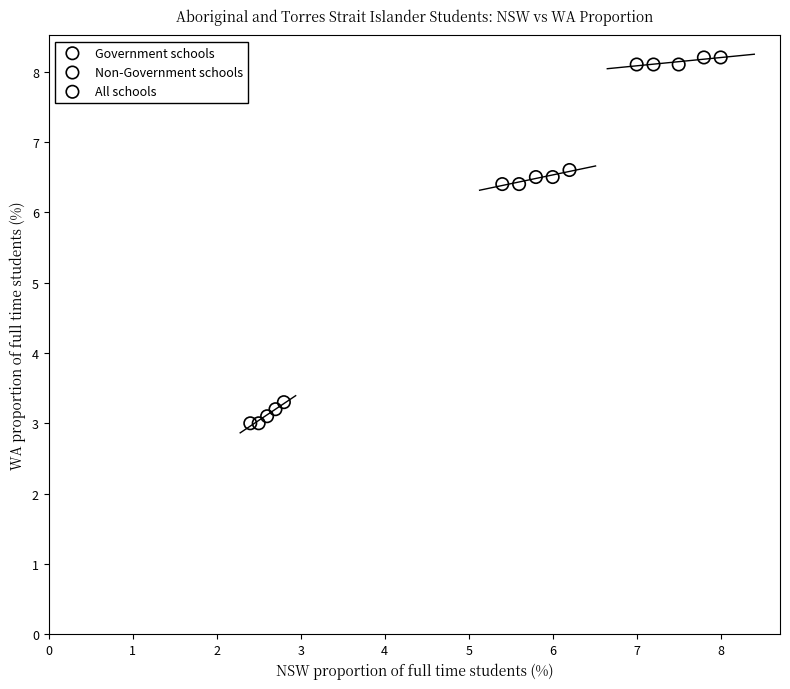

Which series reaches the minimum Y coordinate?

Non-Government schools